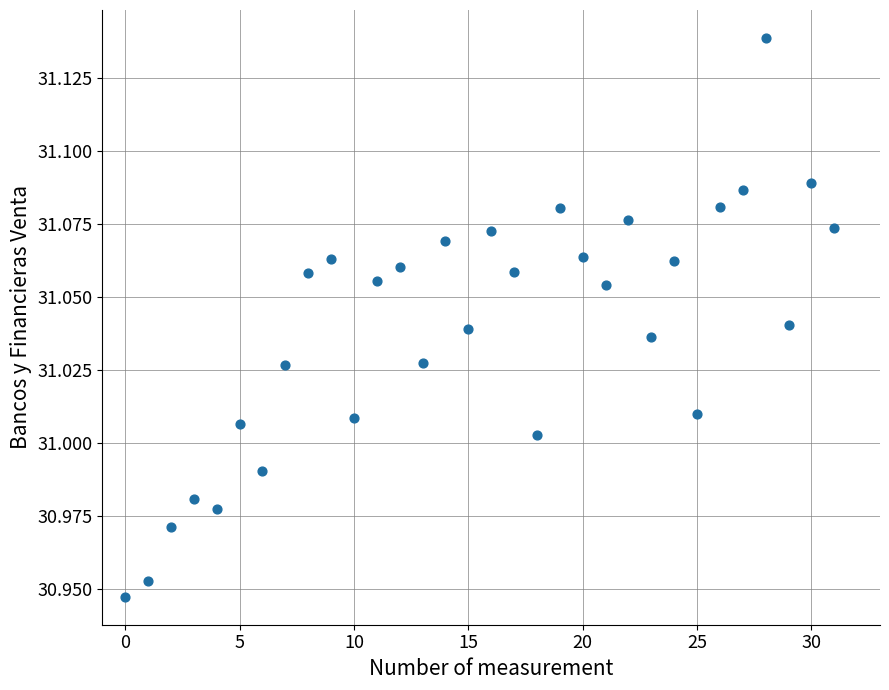

Count the number of points in this scatter plot.

32